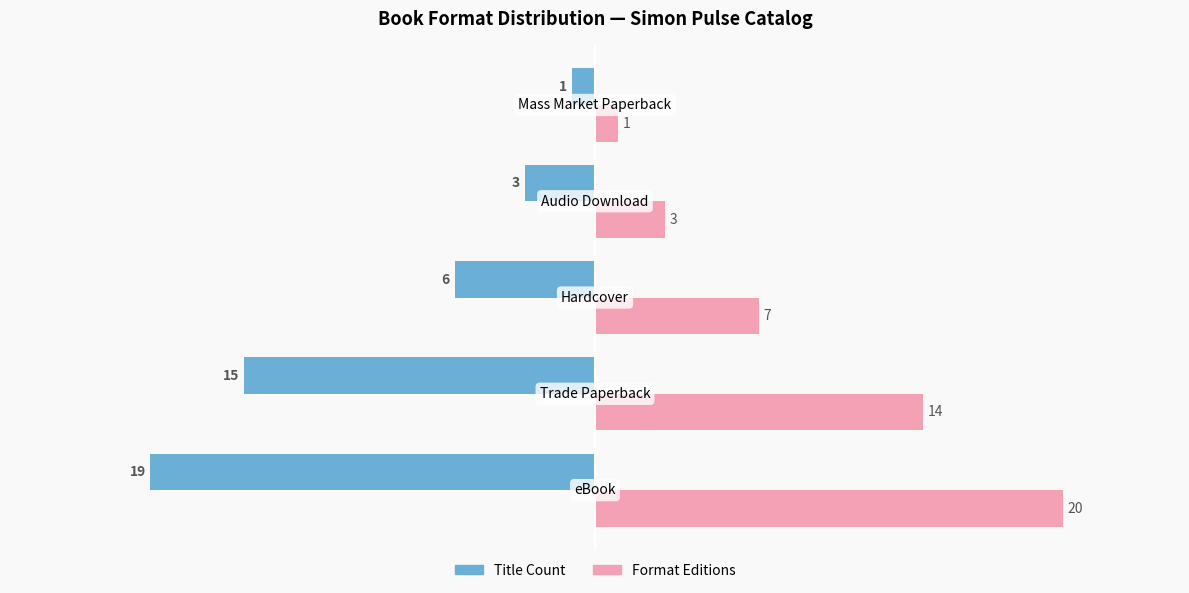

List the series in order of their peak value, lowest first.

Title Count, Format Editions